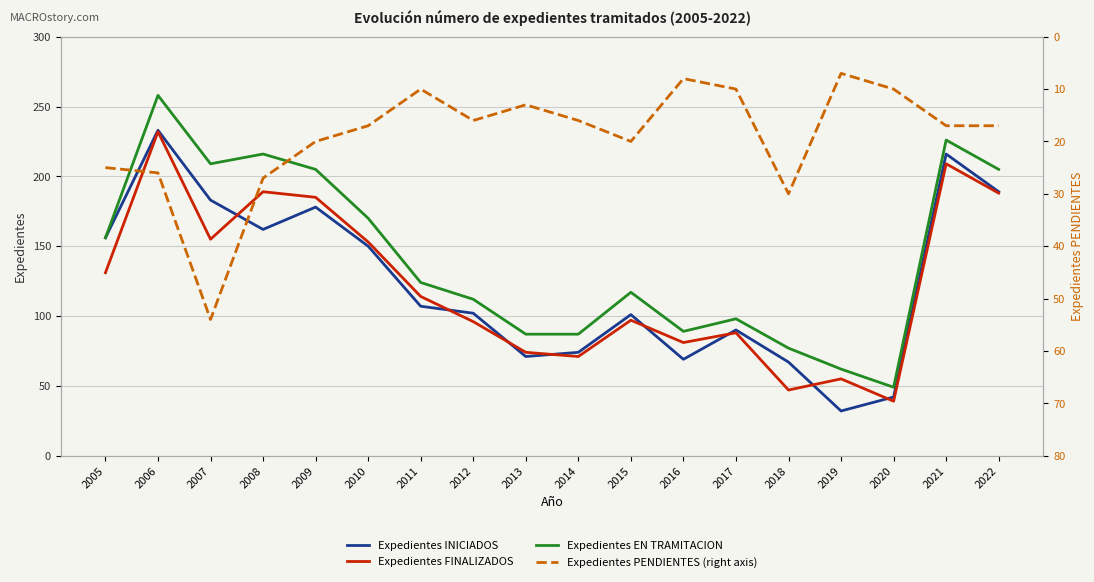

Reading right to left, list all the values displayed in this chart.

Expedientes INICIADOS: 189	216	42	32	67	90	69	101	74	71	102	107	150	178	162	183	233	156
Expedientes FINALIZADOS: 188	209	39	55	47	88	81	97	71	74	96	114	153	185	189	155	232	131
Expedientes EN TRAMITACION: 205	226	49	62	77	98	89	117	87	87	112	124	170	205	216	209	258	156
Expedientes PENDIENTES (right axis): 17	17	10	7	30	10	8	20	16	13	16	10	17	20	27	54	26	25